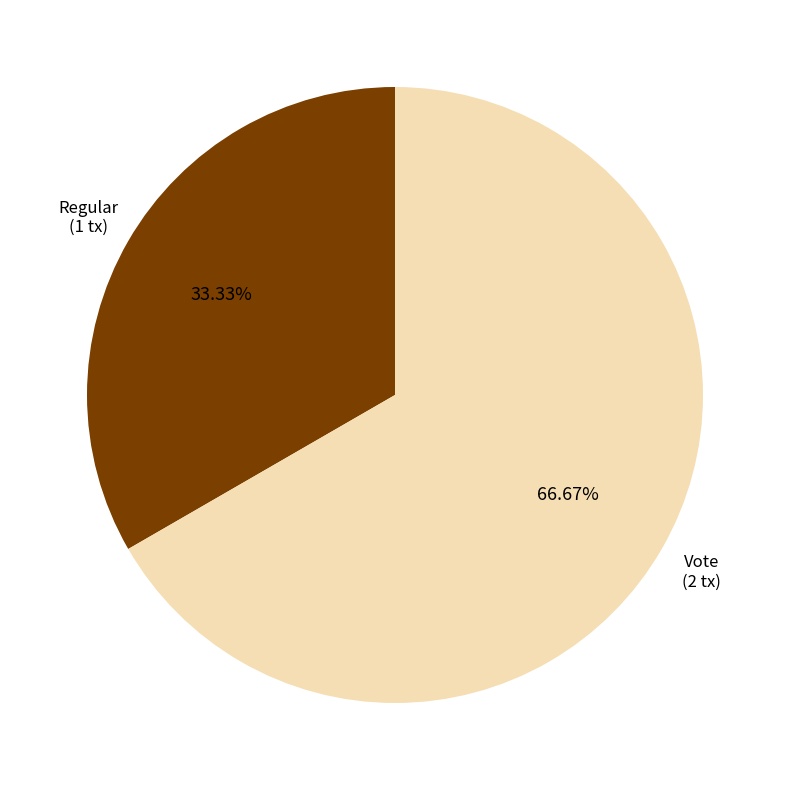

Is there any slice that represents more than half of the pie?

Yes